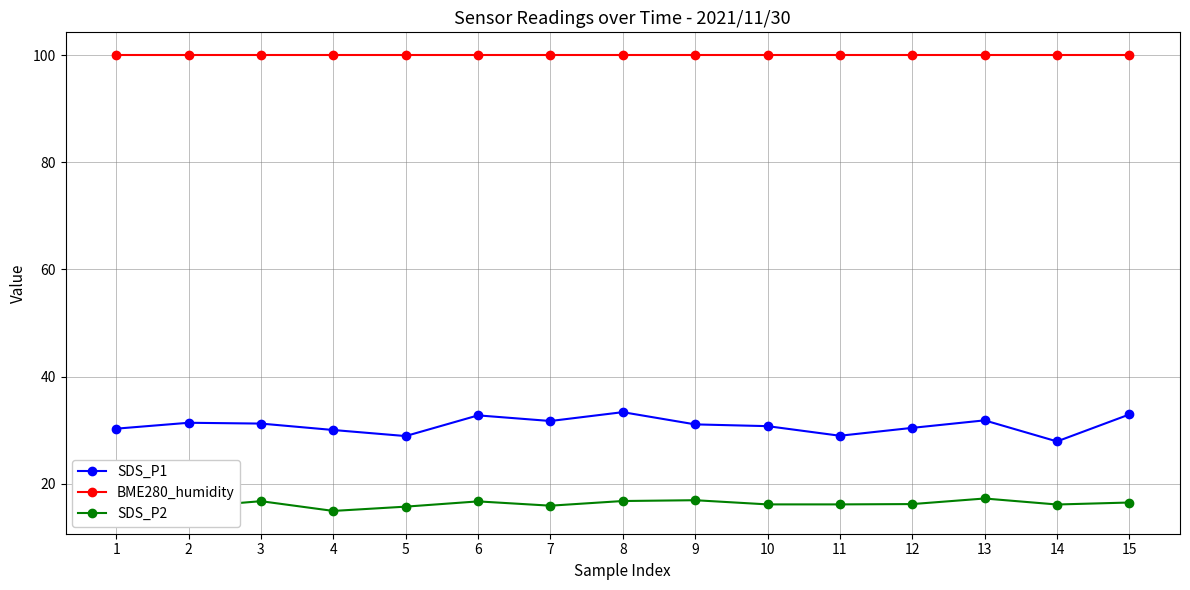

The value of SDS_P1 at 13 is 31.9. True or false?

True